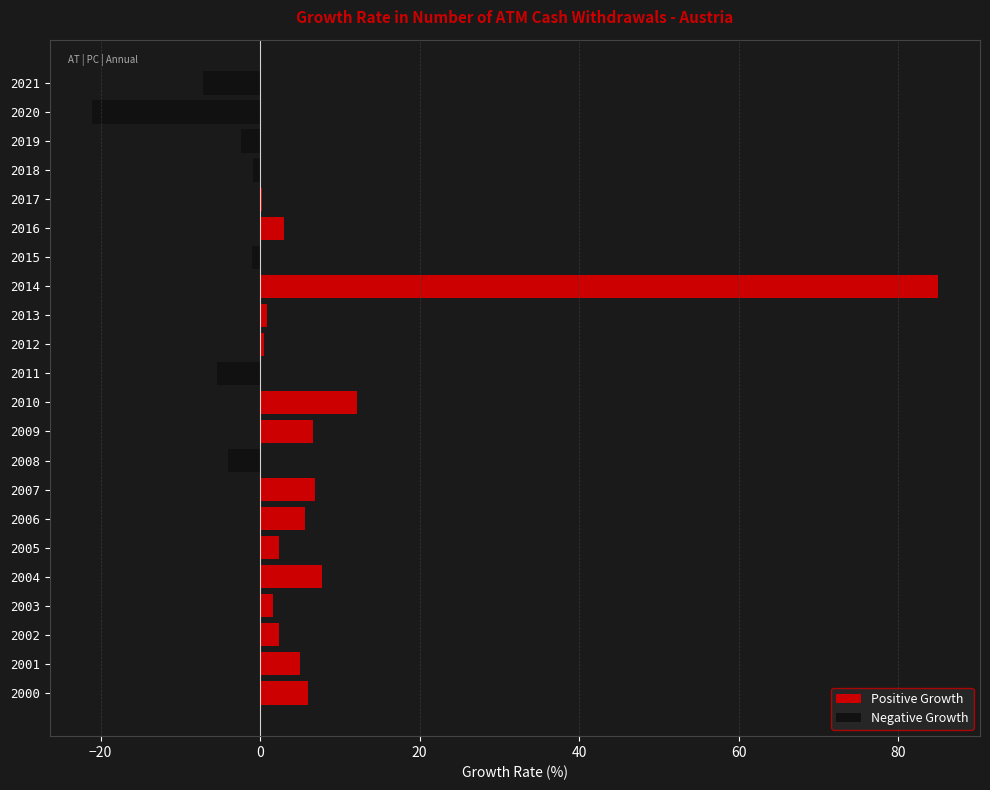

Which series has the widest spread of values?

Positive Growth